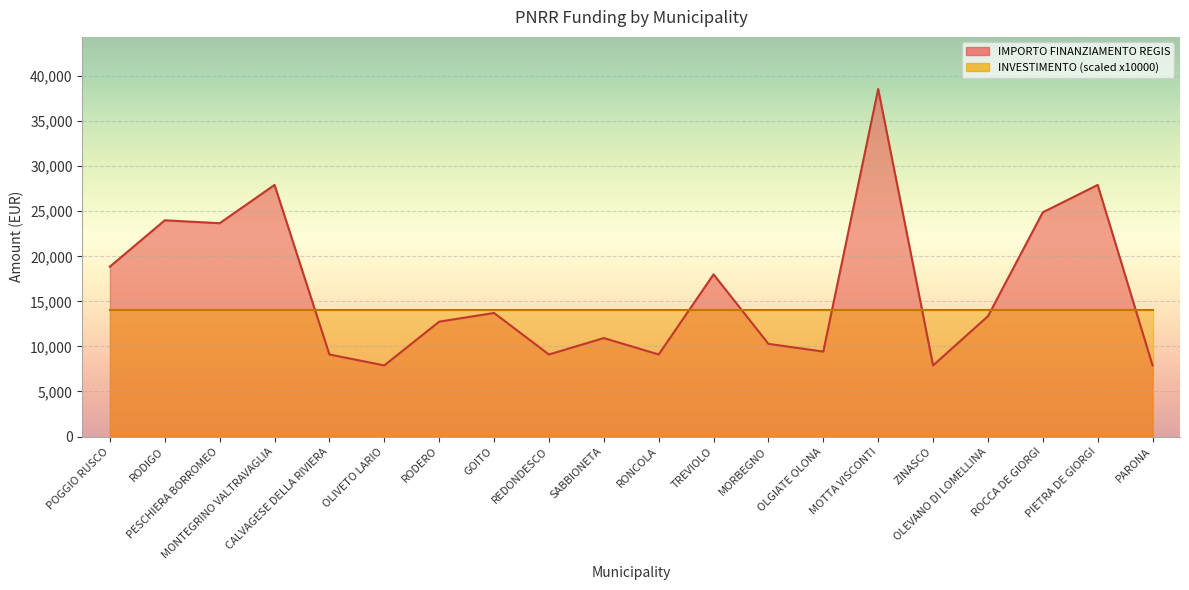

What is the label of the 4th point from the left?

MONTEGRINO VALTRAVAGLIA